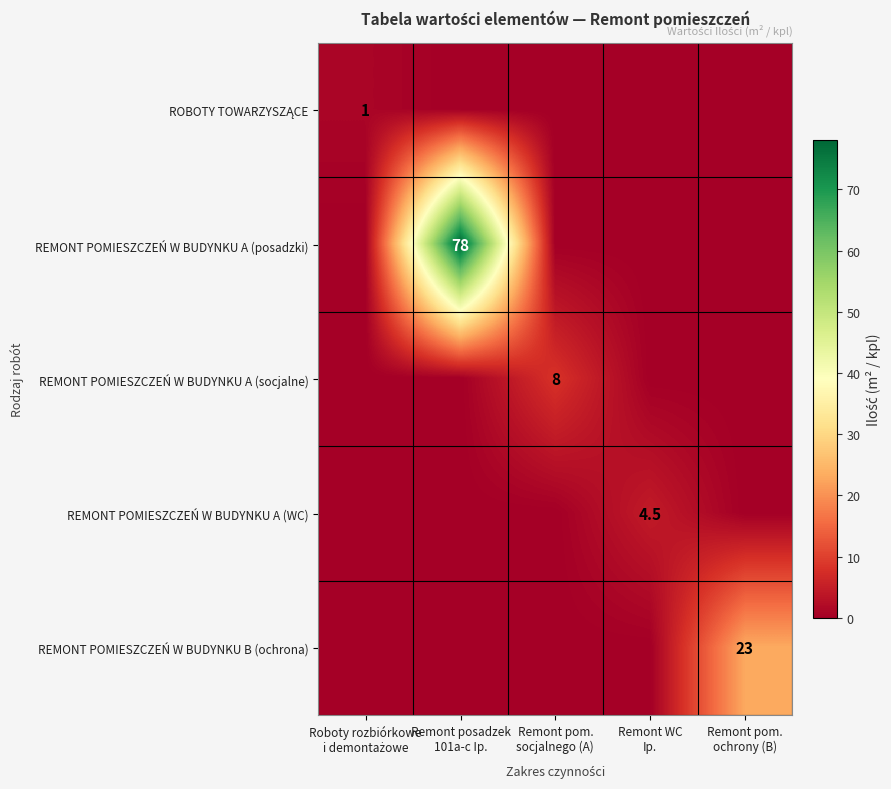

What is the highest value of the REMONT POMIESZCZEŃ W BUDYNKU A (posadzki) series?

78.0